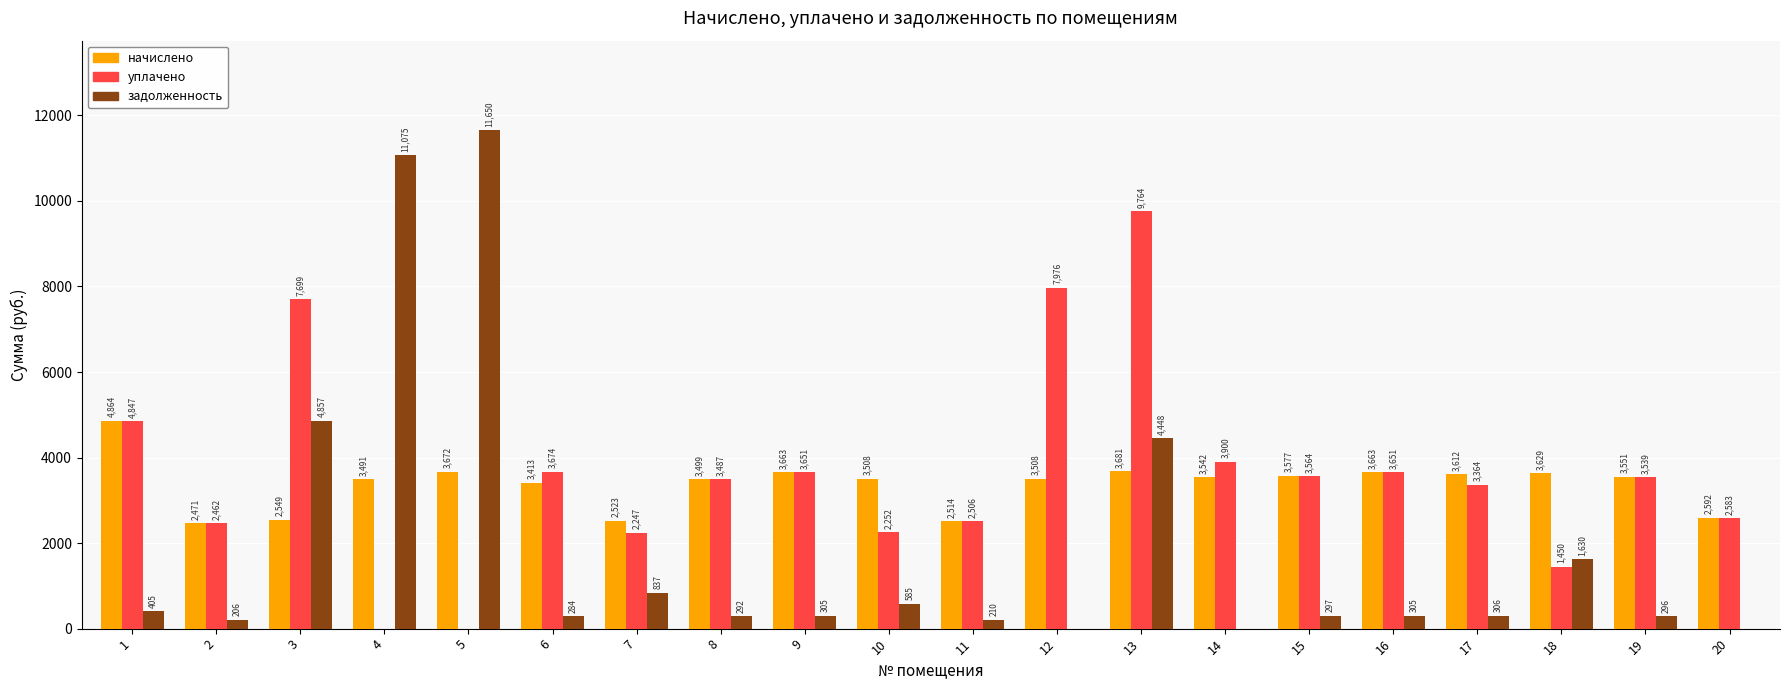

How many values in задолженность are above zero?

17